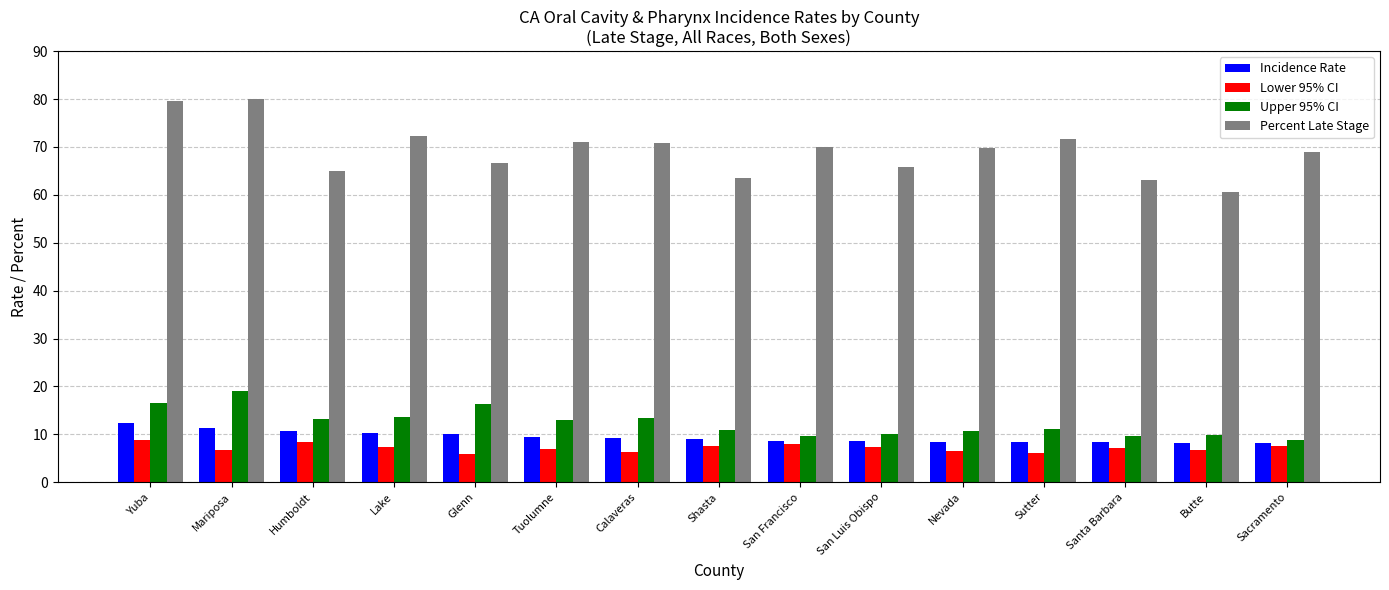

How many series are shown in this chart?

4